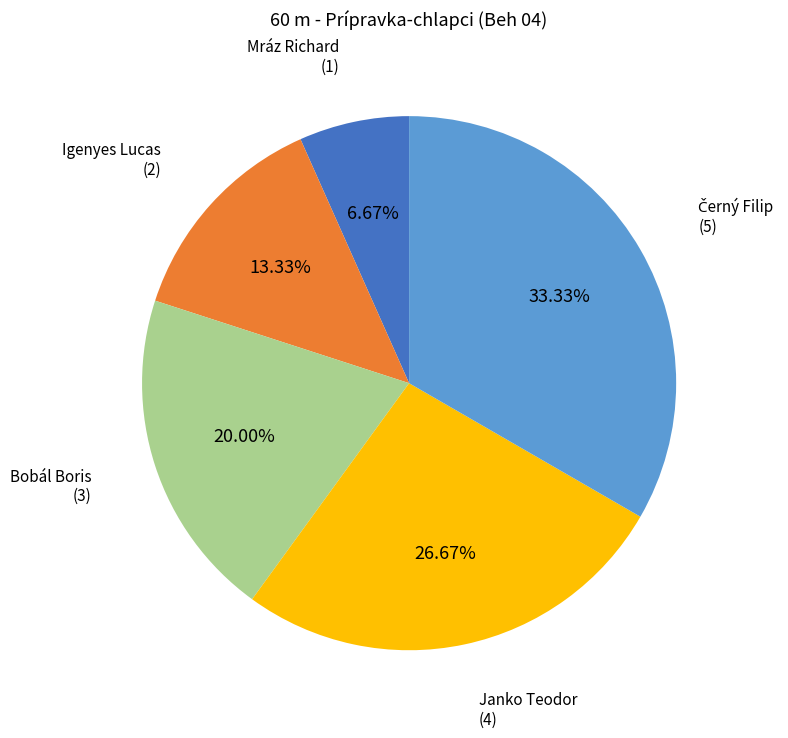

Does any single category account for the majority?

No